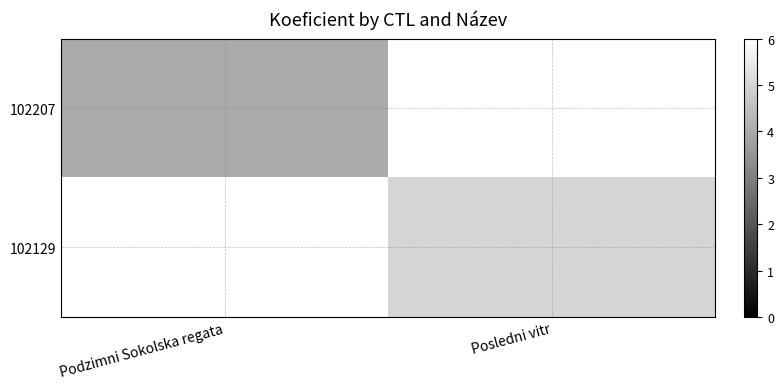

How many positive values does the 102207 series have?

1